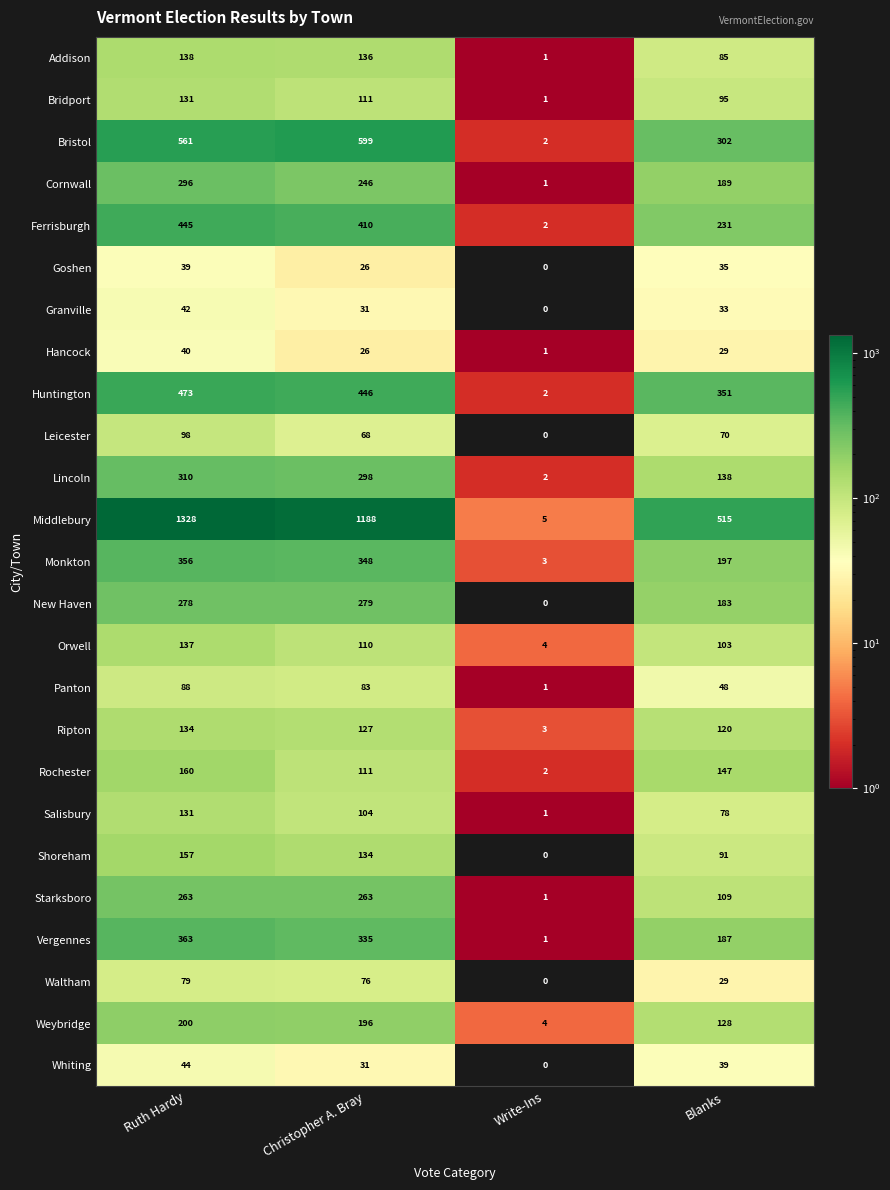

How many series are shown in this chart?

25